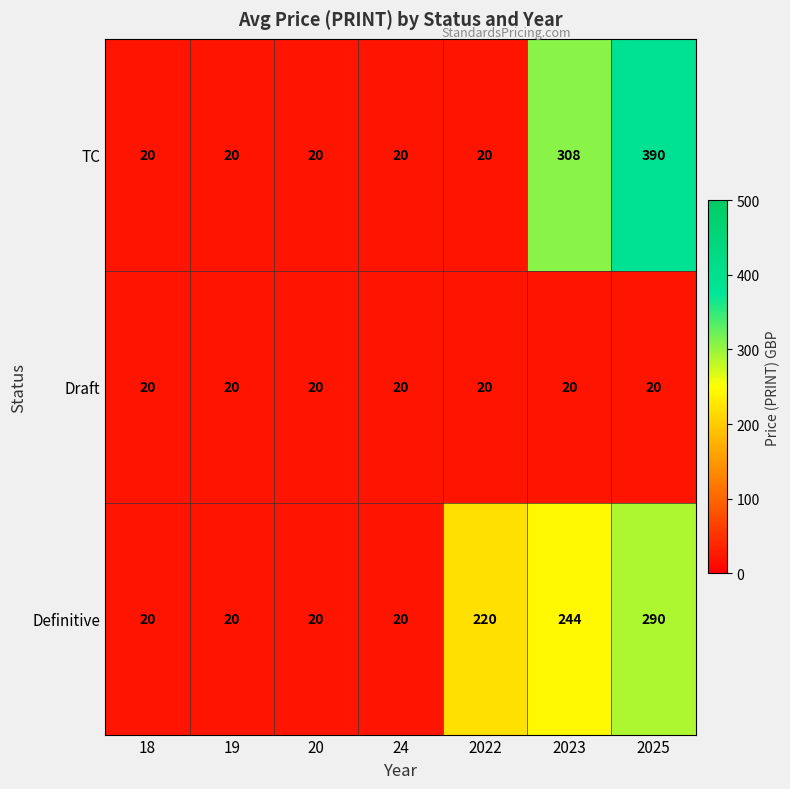

At how many categories does at least one series exceed 169?

3